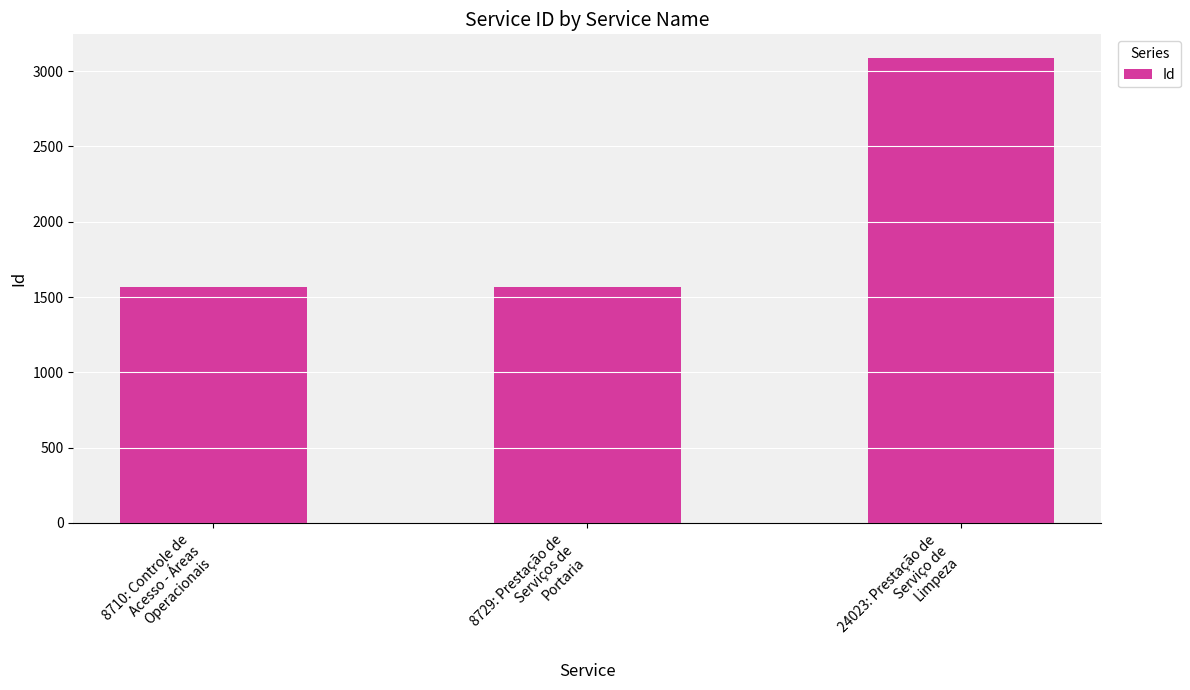

What is the sum of all values?

6221